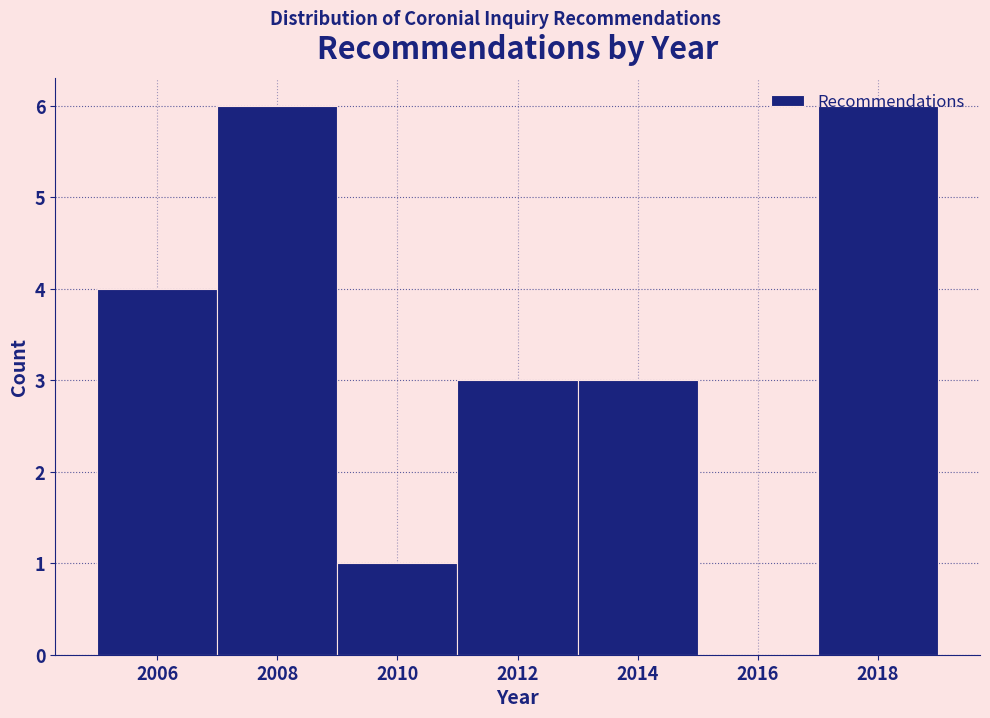

Reading left to right, transcribe this chart: for each bar, give the range it covers on the x-axis and its height. The values are not printed on the chart, so give them approximately, as read against the axis.

2005 to 2007: 4
2007 to 2009: 6
2009 to 2011: 1
2011 to 2013: 3
2013 to 2015: 3
2015 to 2017: 0
2017 to 2019: 6